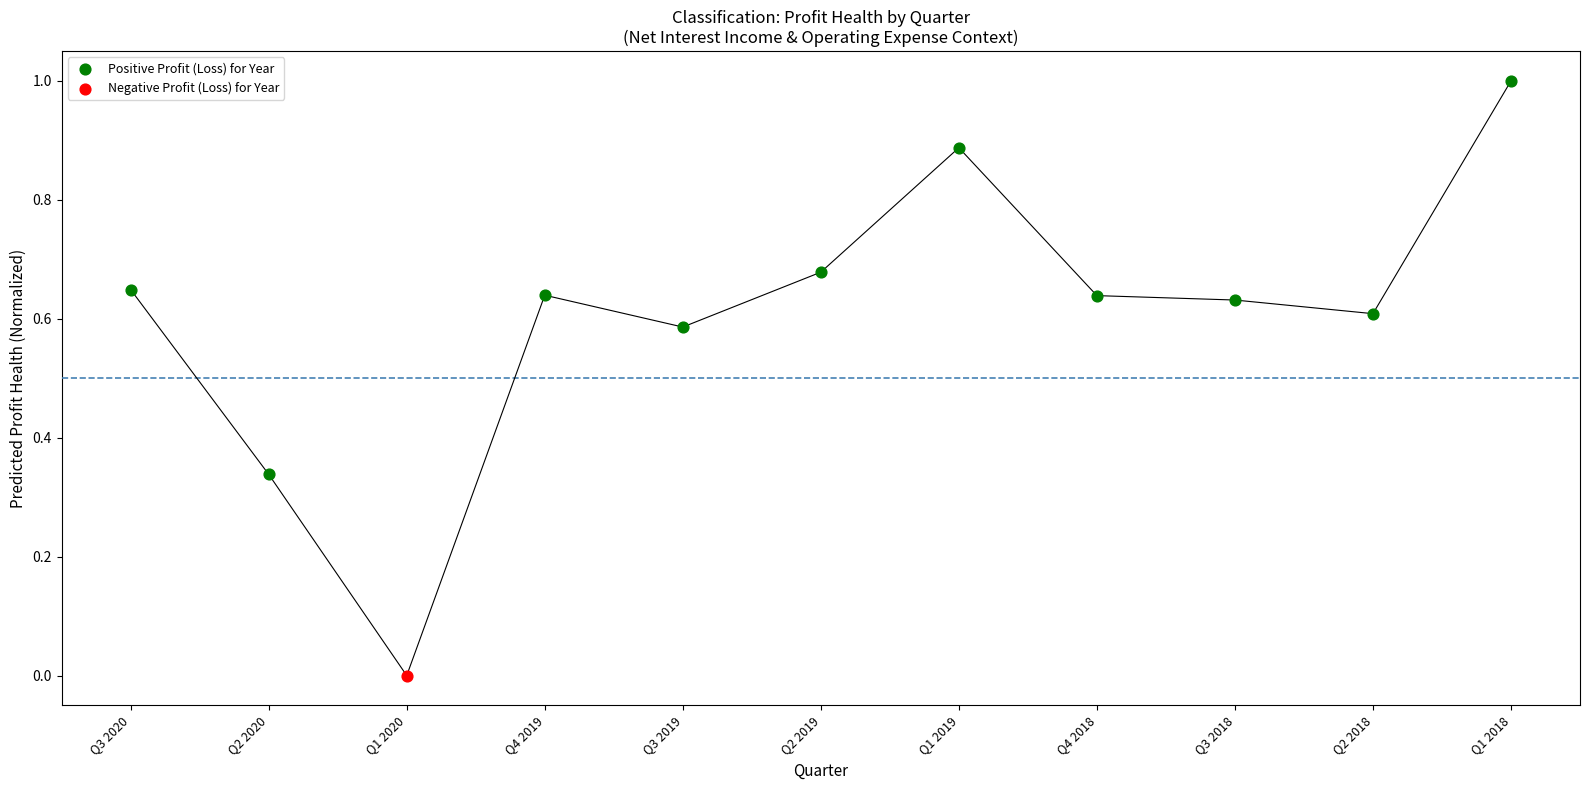

What are all the series names shown in the legend?

Positive Profit (Loss) for Year, Negative Profit (Loss) for Year